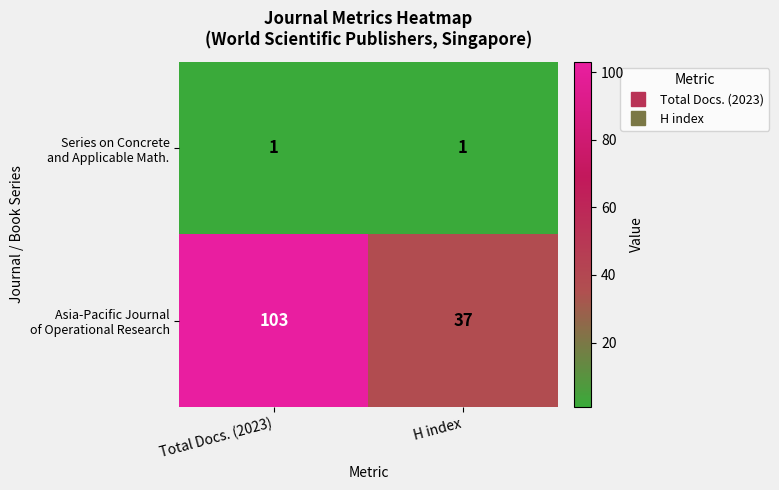

What is the maximum value shown in the chart?

103